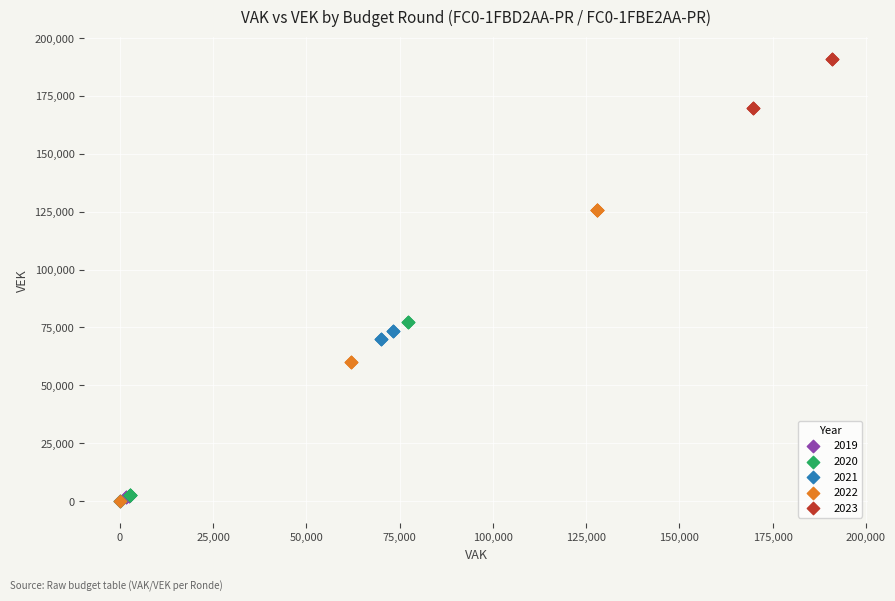

Which series has the largest Y range (max minus min)?

2022